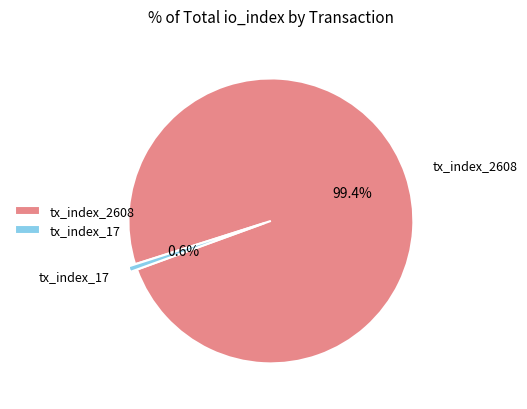

How many slices are in this pie chart?

2